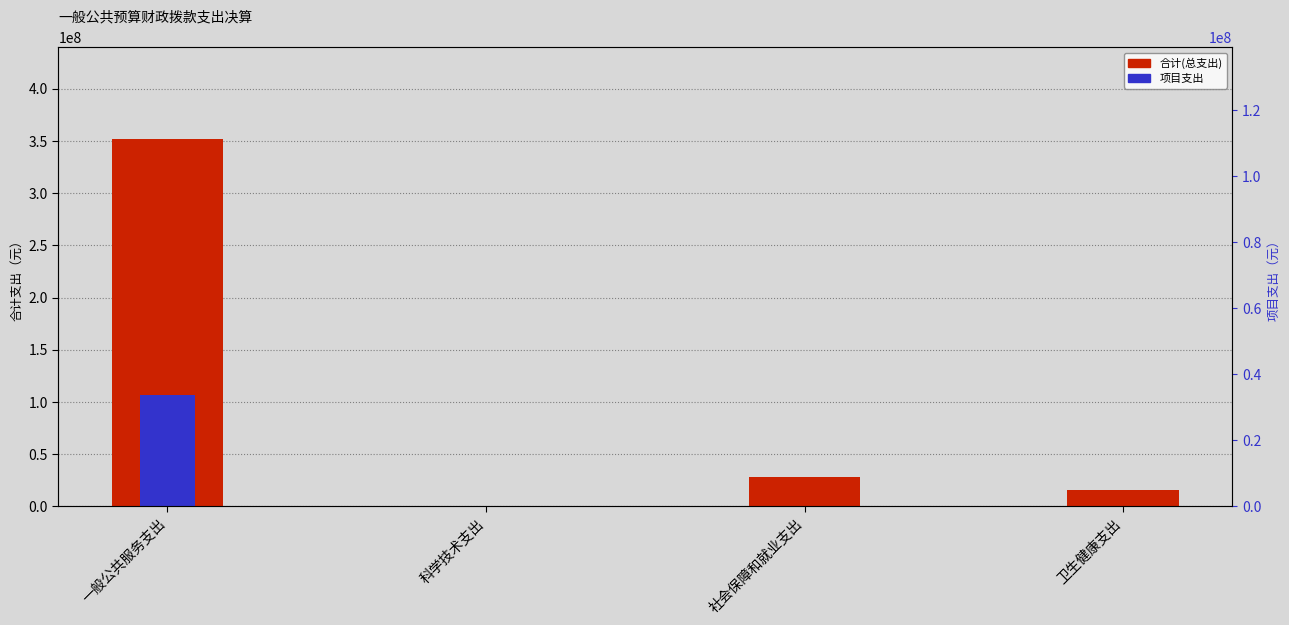

What is the label of the 2nd bar from the left?

科学技术支出